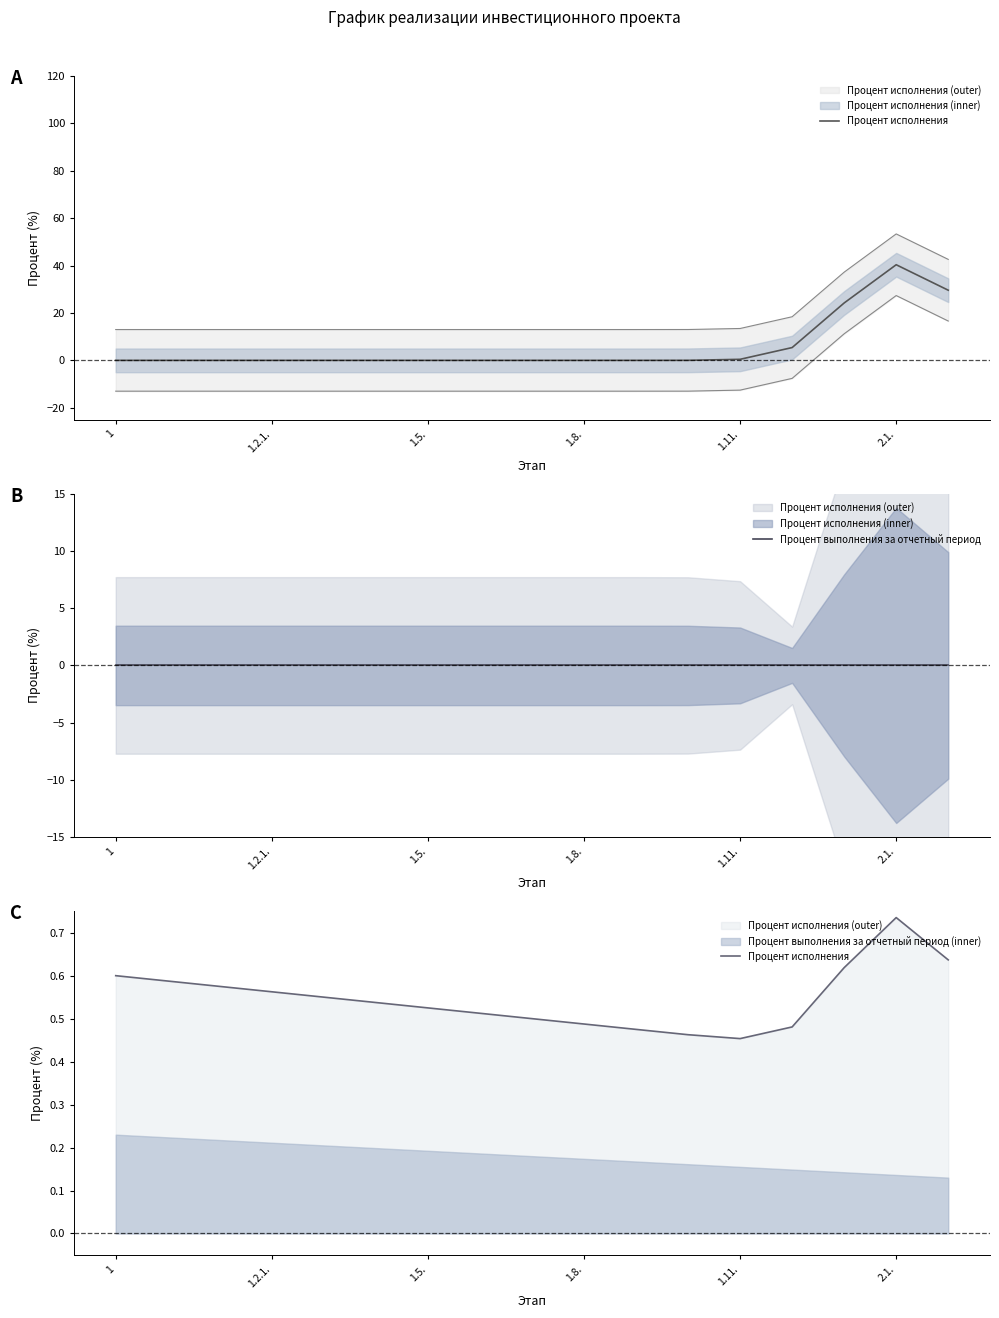

What value does the Процент исполнения series have at 8?

0.5